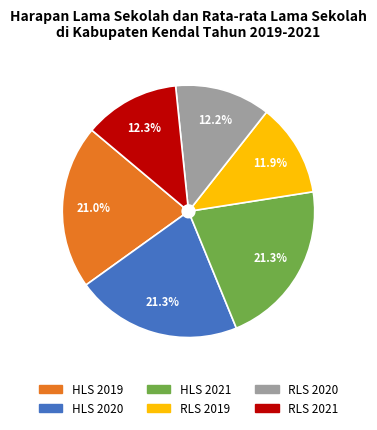

Combined, do HLS 2021 and HLS 2019 account for over 50%?

No